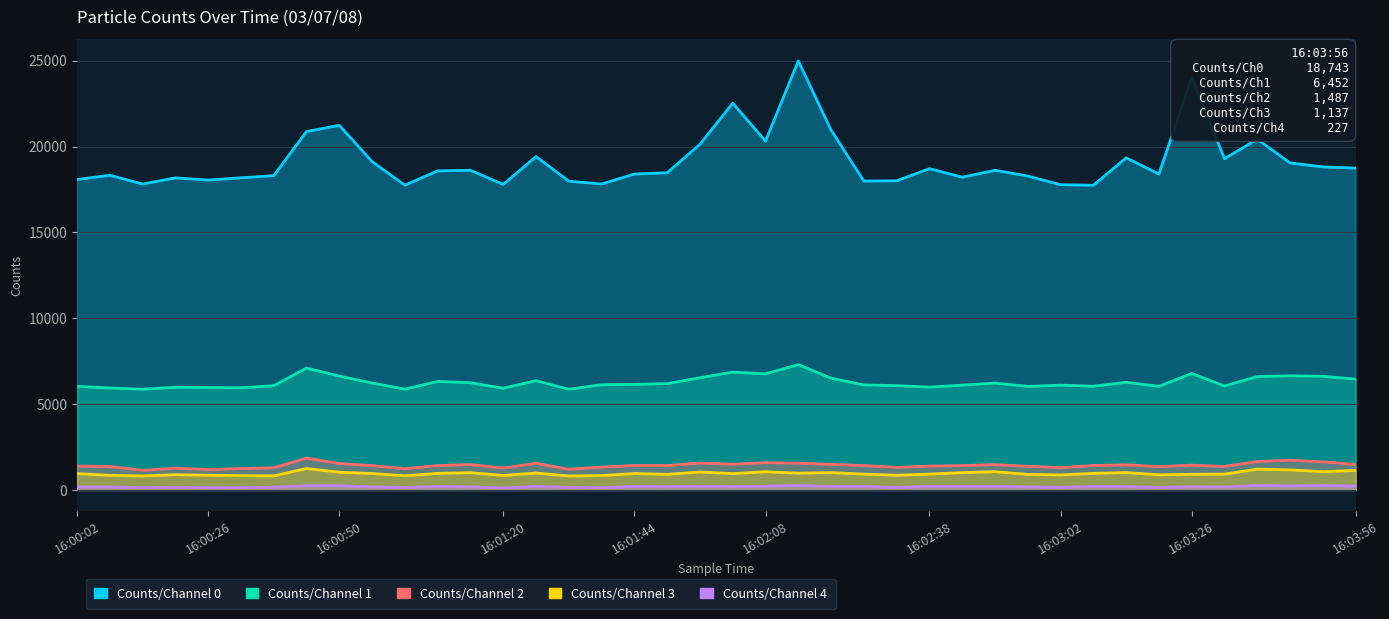

Count the number of categories in the chart.

40